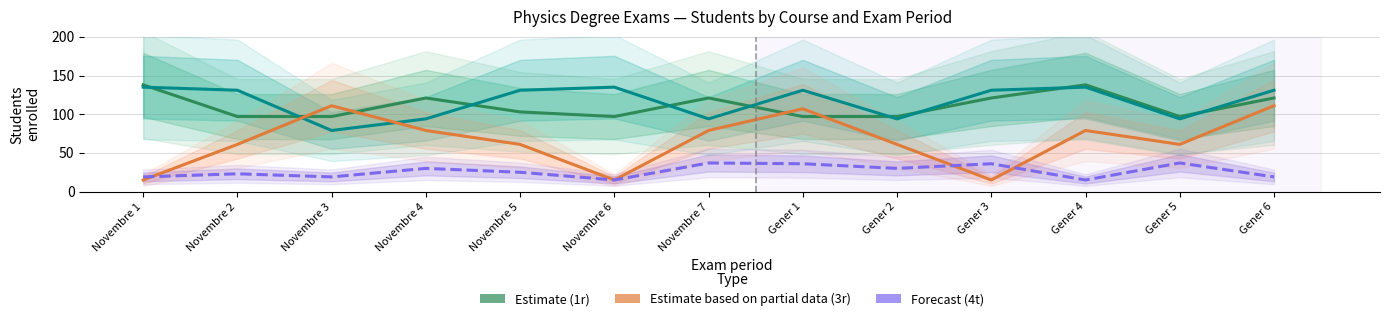

True or false: 3r (Estimate based on partial data) has more than 2 interior local peaks.

True